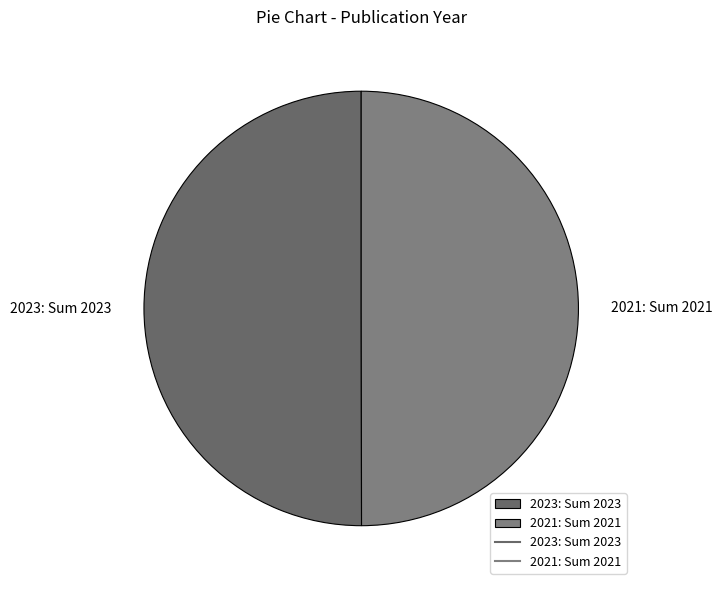

Count the number of slices in the pie.

2